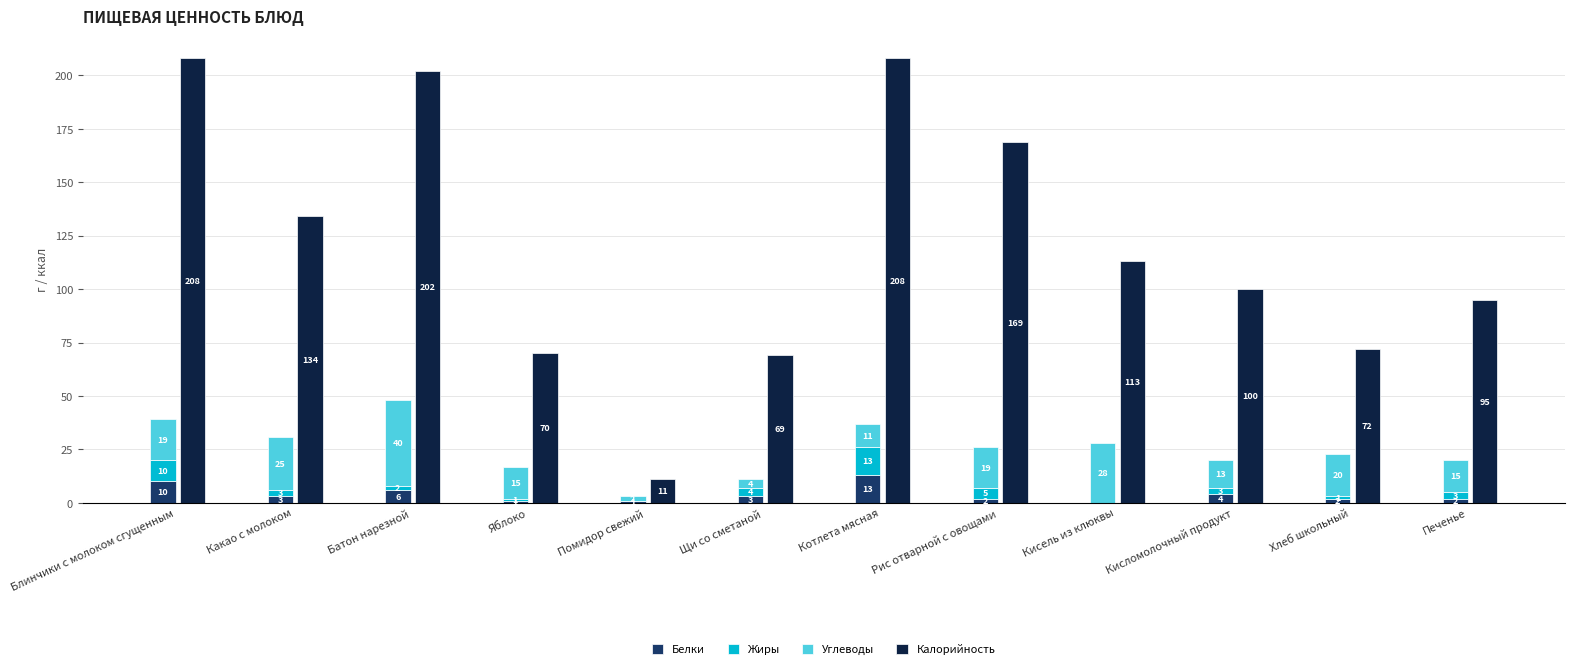

The Углеводы series shows 15 at Кисель из клюквы. True or false?

False